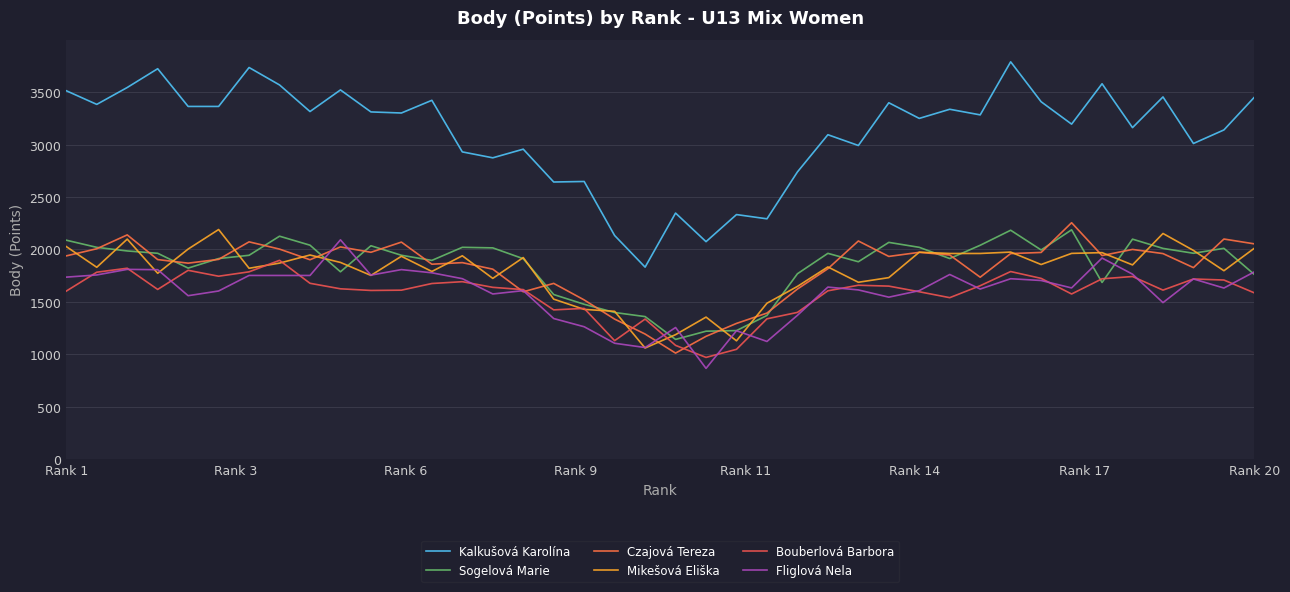

Which series ends up on top after the final intersection of Mikešová Eliška and Bouberlová Barbora?

Mikešová Eliška